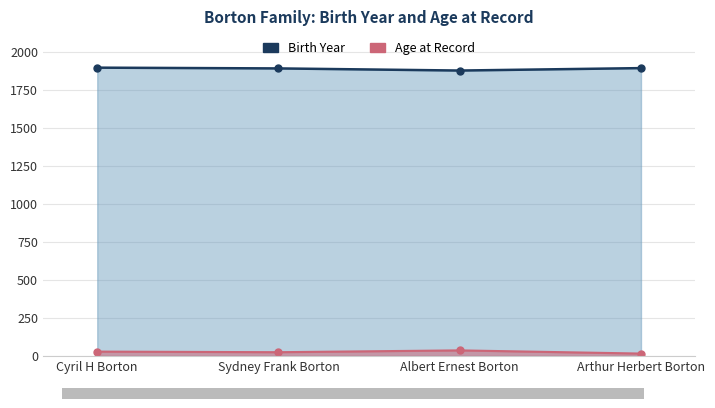

At which label is Birth Year closest to 1887?

Sydney Frank Borton